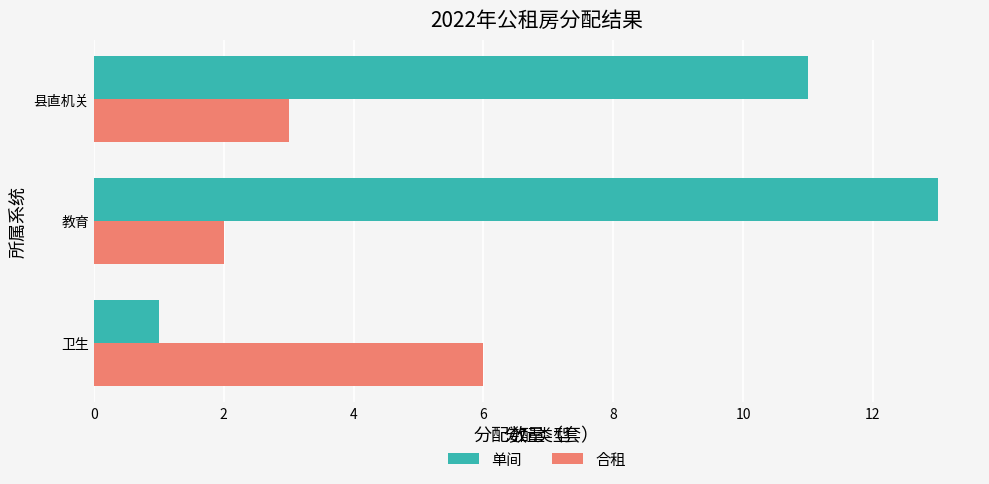

What is the difference between the second highest and minimum values in the 单间 series?

10